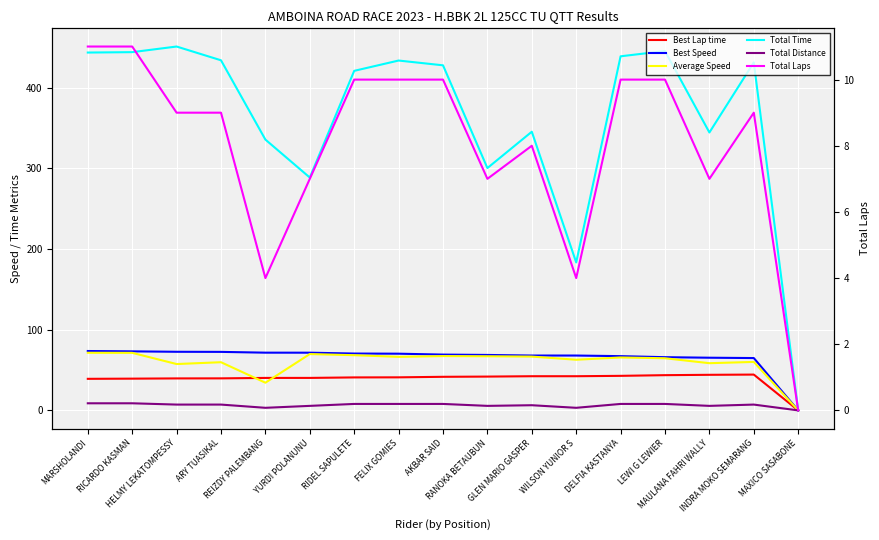

What is the approximate value of Best Lap time at ARY TUASIKAL?

39.7